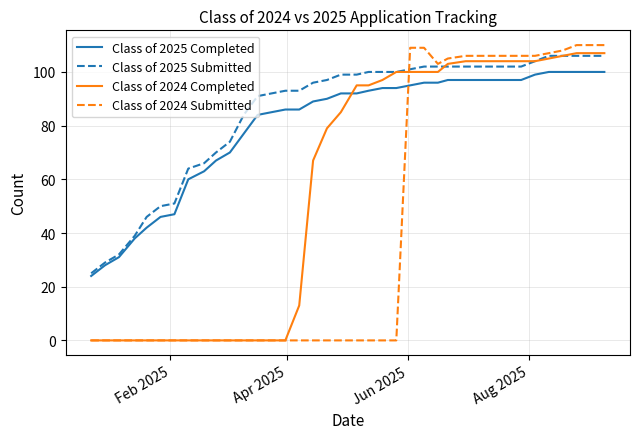

True or false: Class of 2025 Completed and Class of 2024 Completed cross at least once.

True